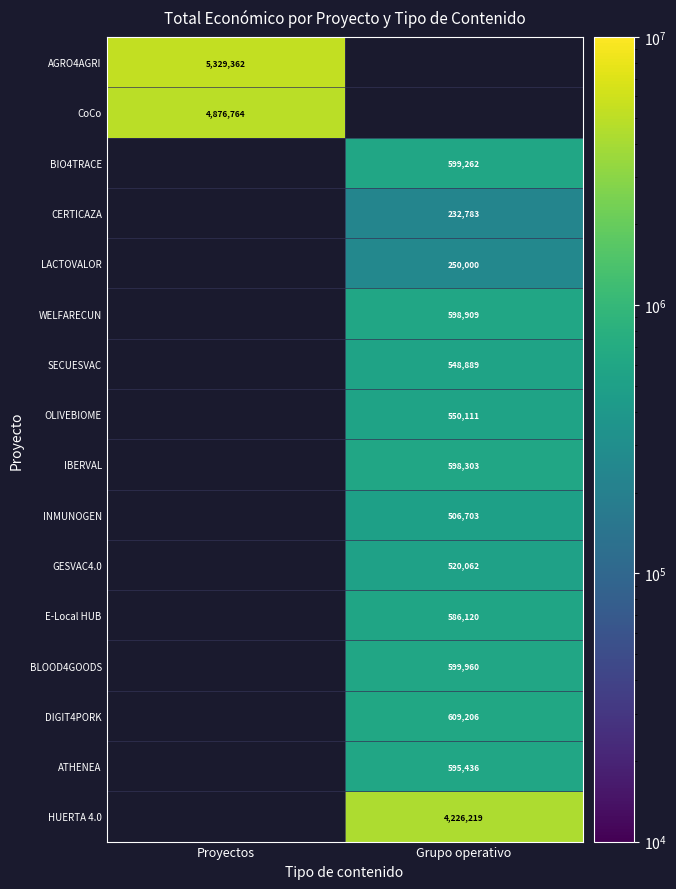

Is it true that OLIVEBIOME equals 550111 at Grupo operativo?

True